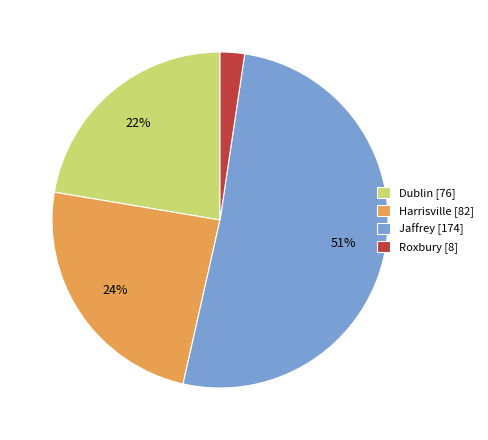

How many slices are in this pie chart?

4